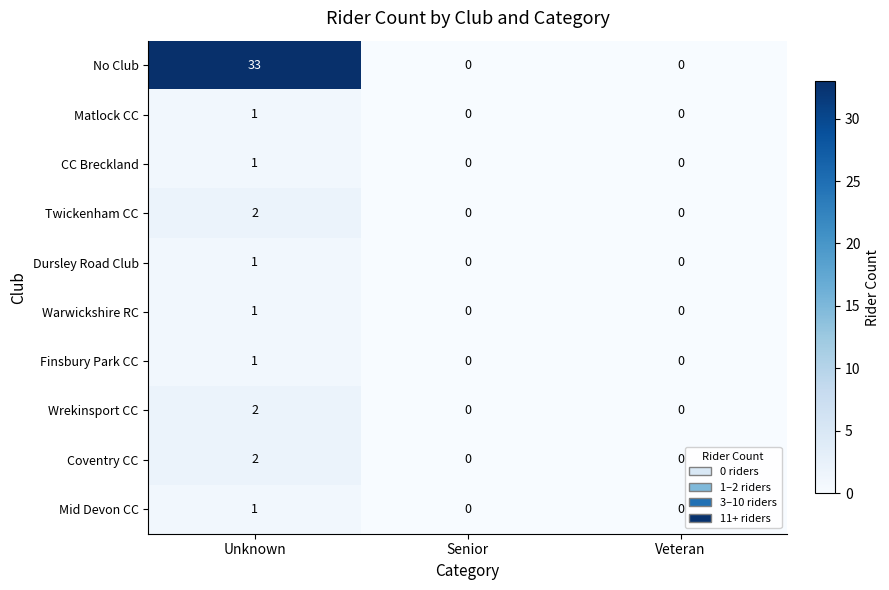

How many categories are shown in the chart?

3